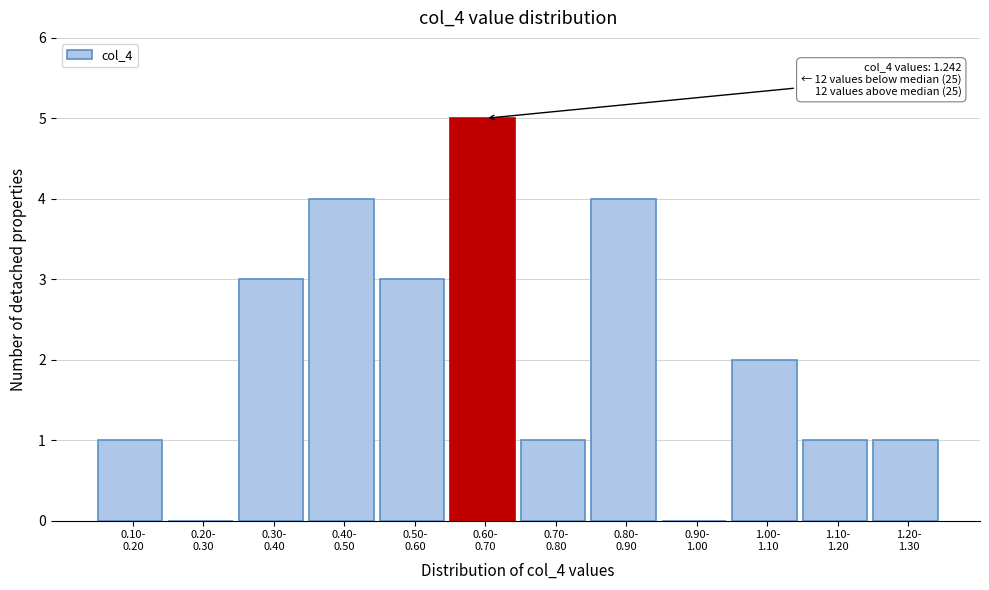

What is the sum of all values?

25